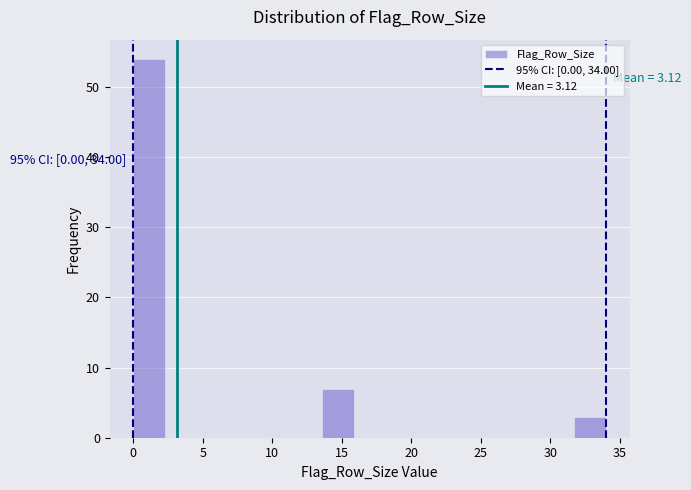

Over which range of the x-axis is the bar tallest?

0.0 to 2.5